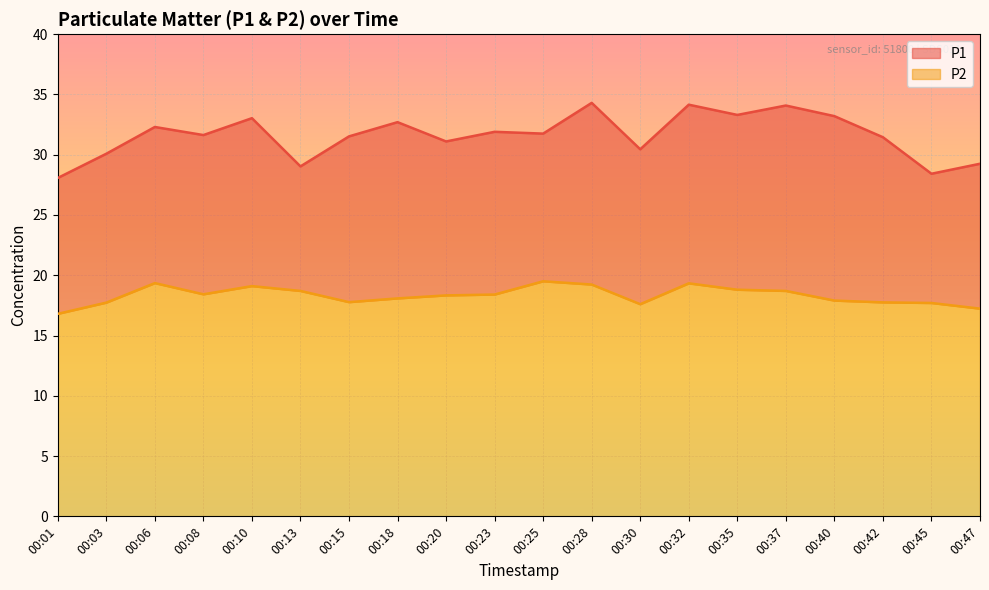

Between 00:15 and 00:18, which is larger?

00:18